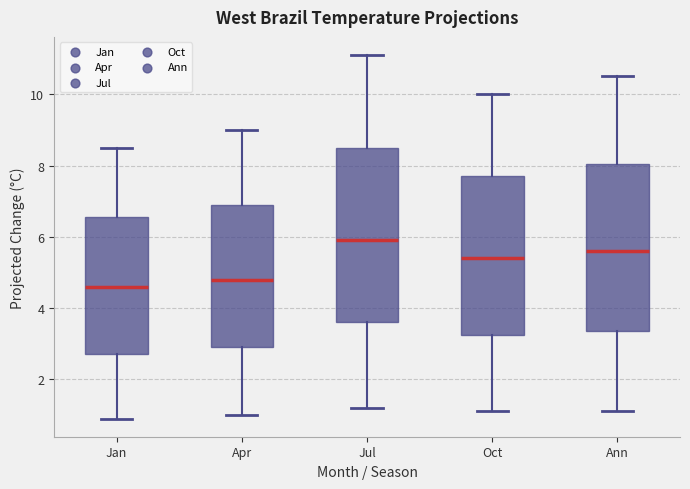

Where is the lower edge of the box for Oct on the y-axis? The values are not printed on the chart, so give them approximately, as read against the axis.

3.2